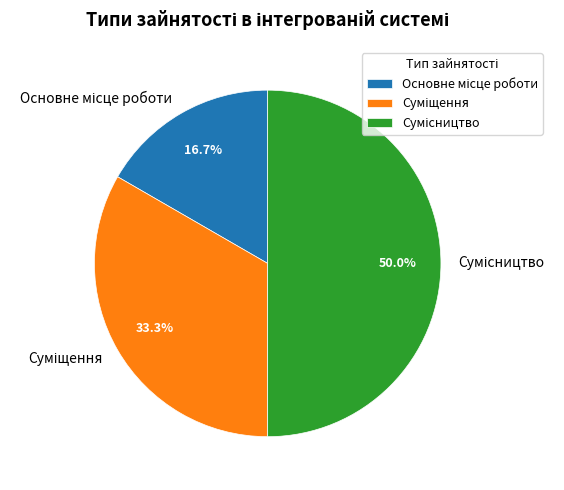

Count the number of slices in the pie.

3